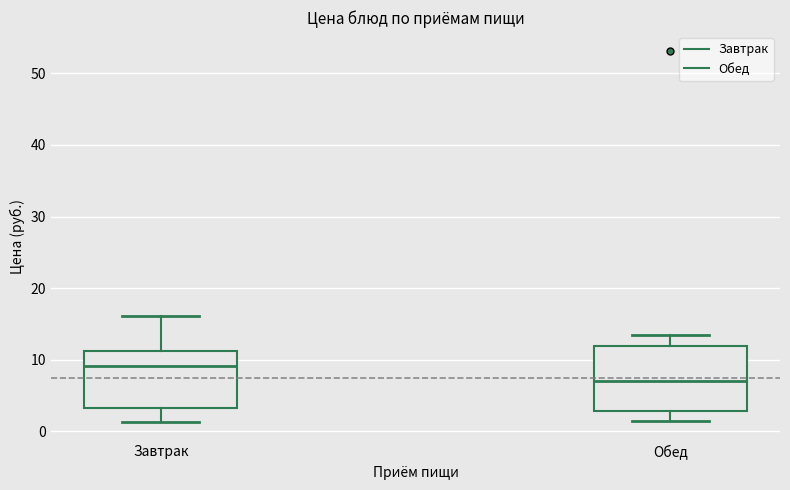

Reading left to right, read every box against the y-axis: the position of its median line, the range the box covers, and the ends of its whiskers. The values are not printed on the chart, so give them approximately, as read against the axis.

Завтрак: median 9, box 3 to 11, whiskers 1 to 16
Обед: median 7, box 3 to 12, whiskers 1 to 13